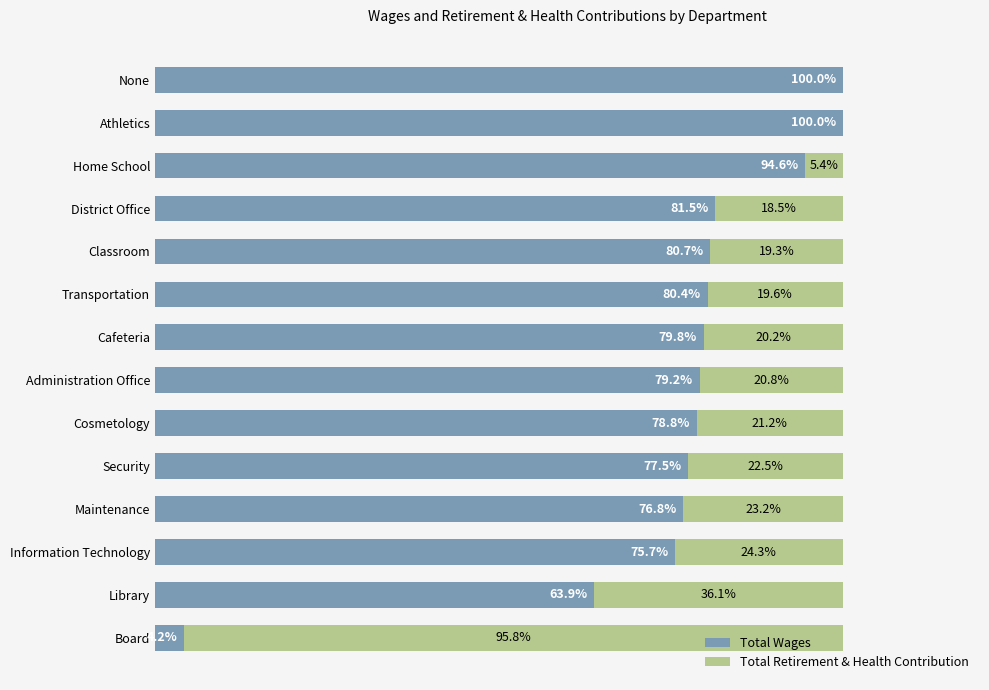

What are all the series names shown in the legend?

Total Wages, Total Retirement & Health Contribution